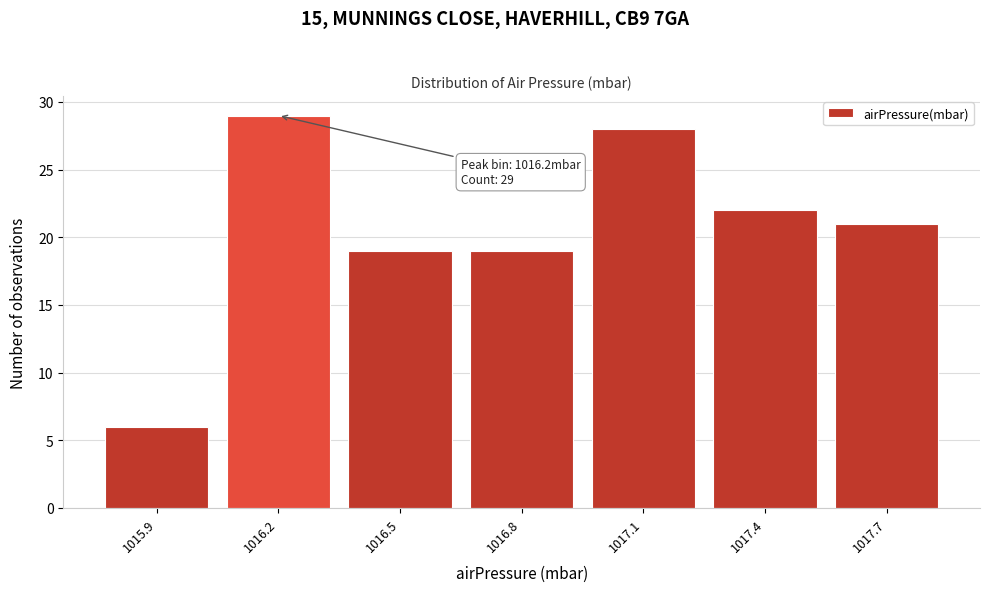

Reading left to right, what are all the values shown in this chart?

1015.9=6	1016.2=29	1016.5=19	1016.8=19	1017.1=28	1017.4=22	1017.7=21